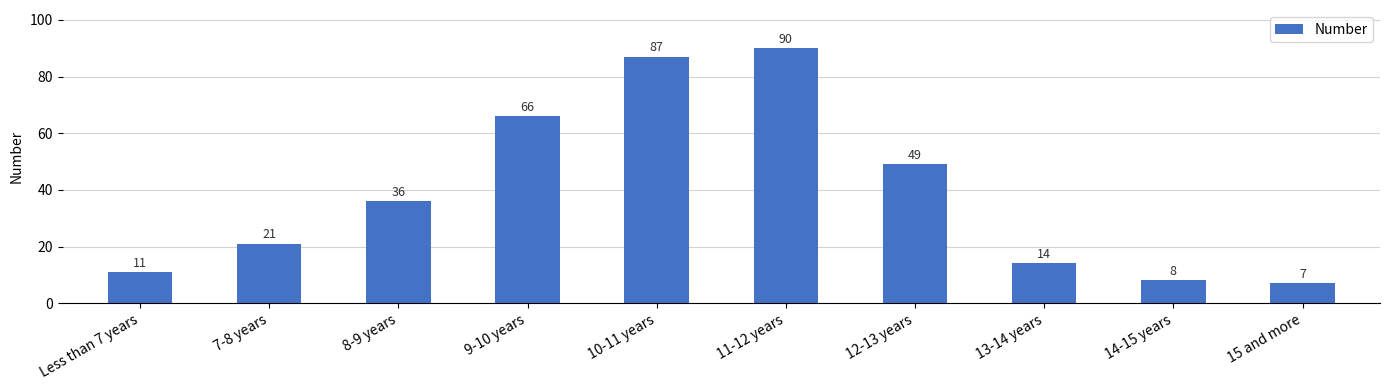

Reading left to right, list all the values displayed in this chart.

Less than 7 years=11	7-8 years=21	8-9 years=36	9-10 years=66	10-11 years=87	11-12 years=90	12-13 years=49	13-14 years=14	14-15 years=8	15 and more=7